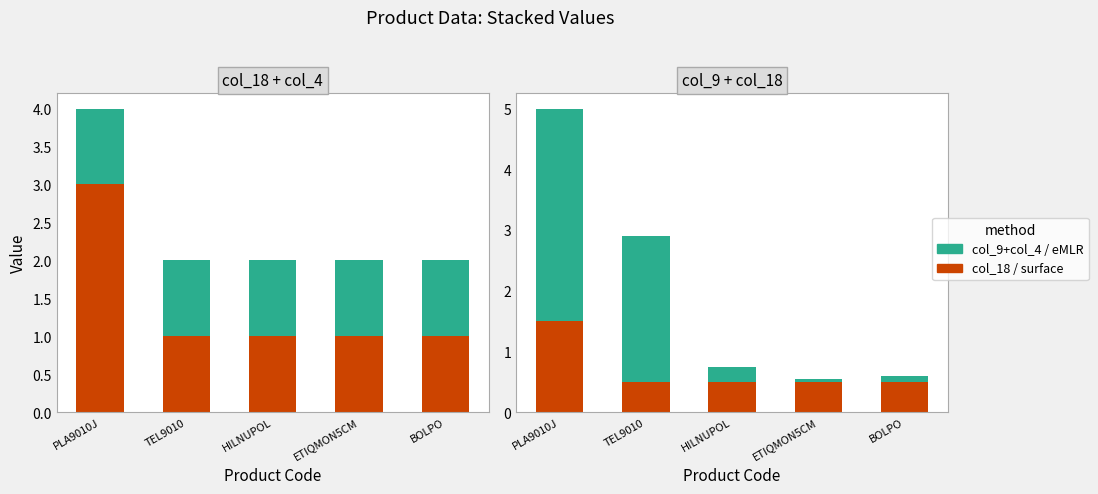

Between BOLPO and HILNUPOL, which is larger?

BOLPO